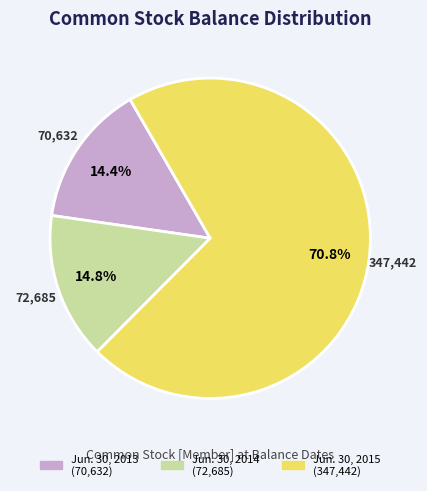

The Jun. 30, 2014 slice represents 3% of the pie. True or false?

False